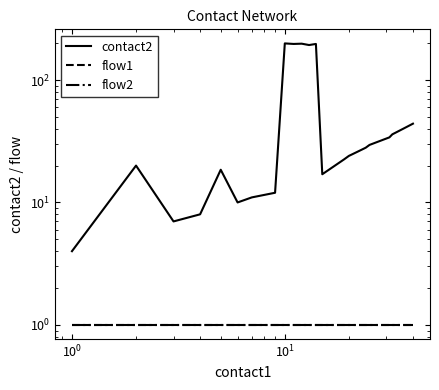

What is the value of the flow1 point at the 25th from the left?

1.0